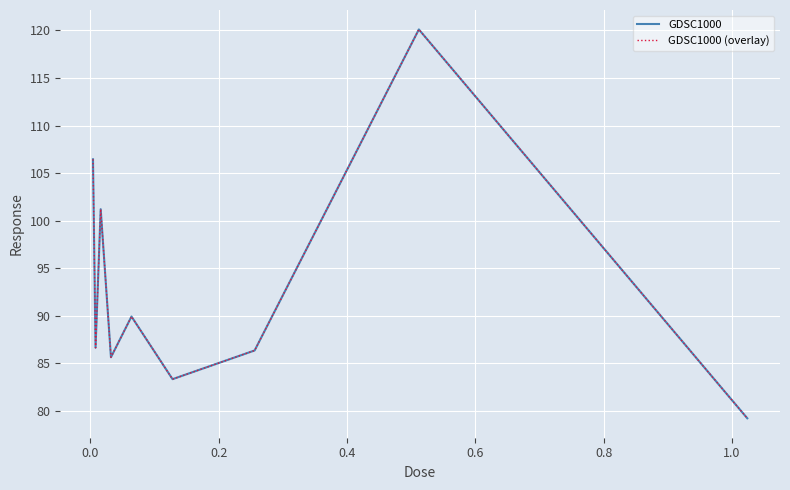

What is the difference between the maximum and second lowest values in the GDSC1000 series?

36.8